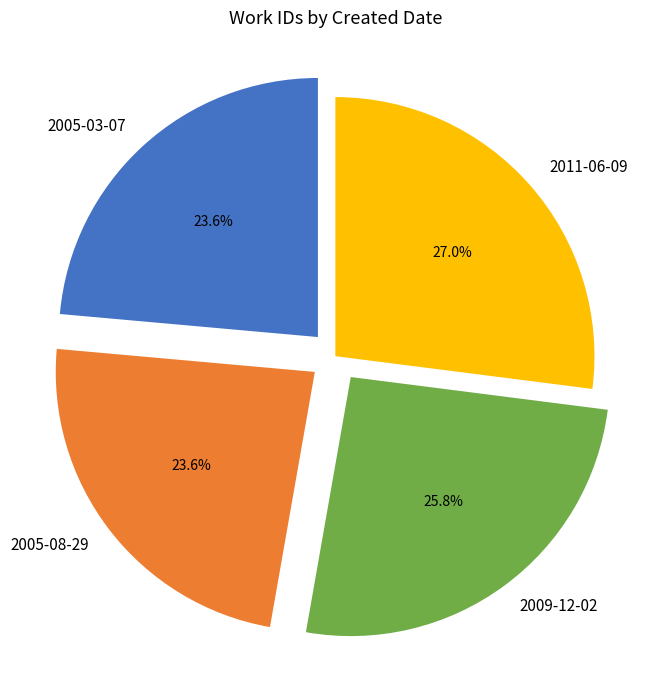

How many slices are in this pie chart?

4